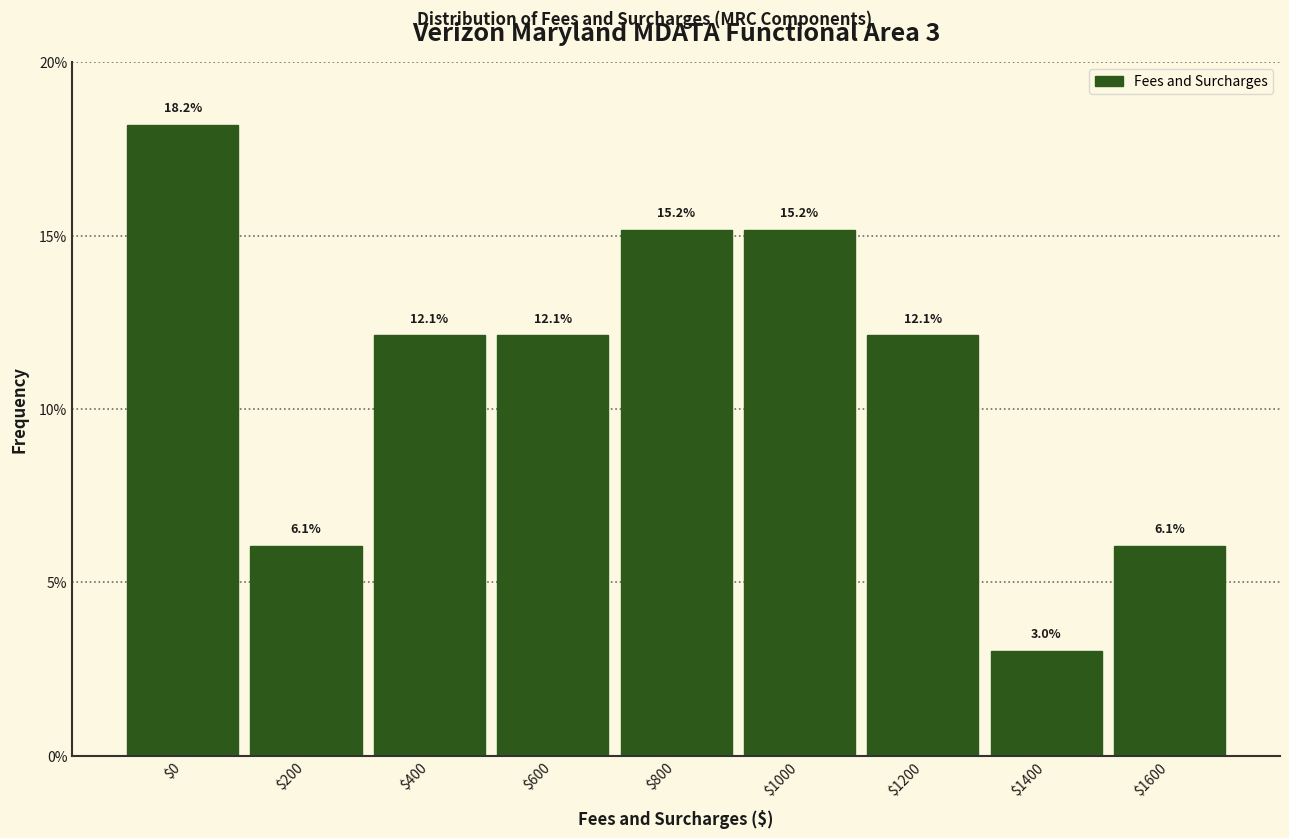

Reading left to right, extract all data points from this chart.

18.2	6.1	12.1	12.1	15.2	15.2	12.1	3.0	6.1